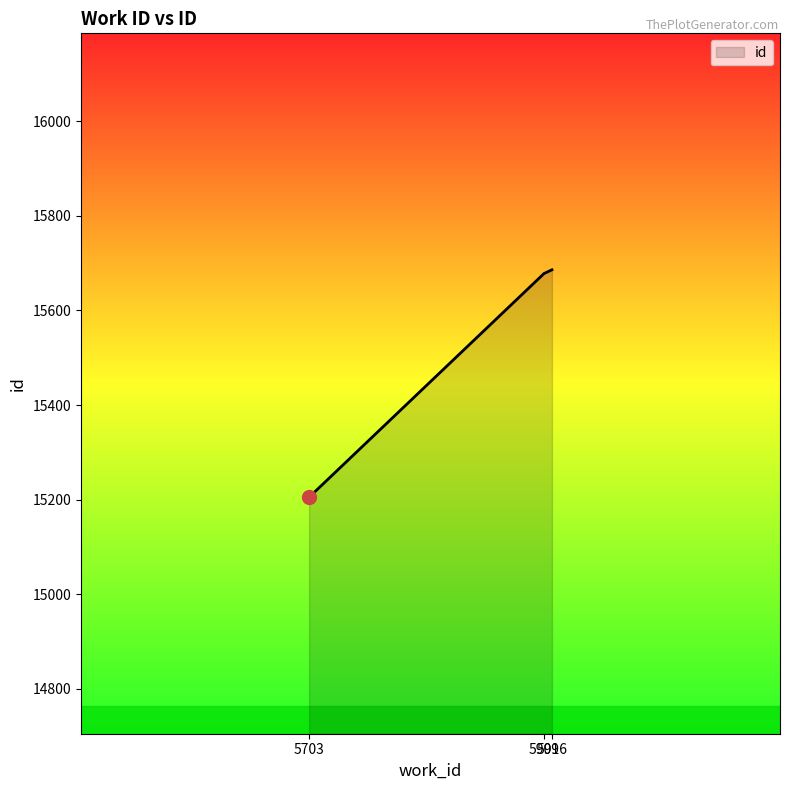

What is the minimum value shown in the chart?

15205